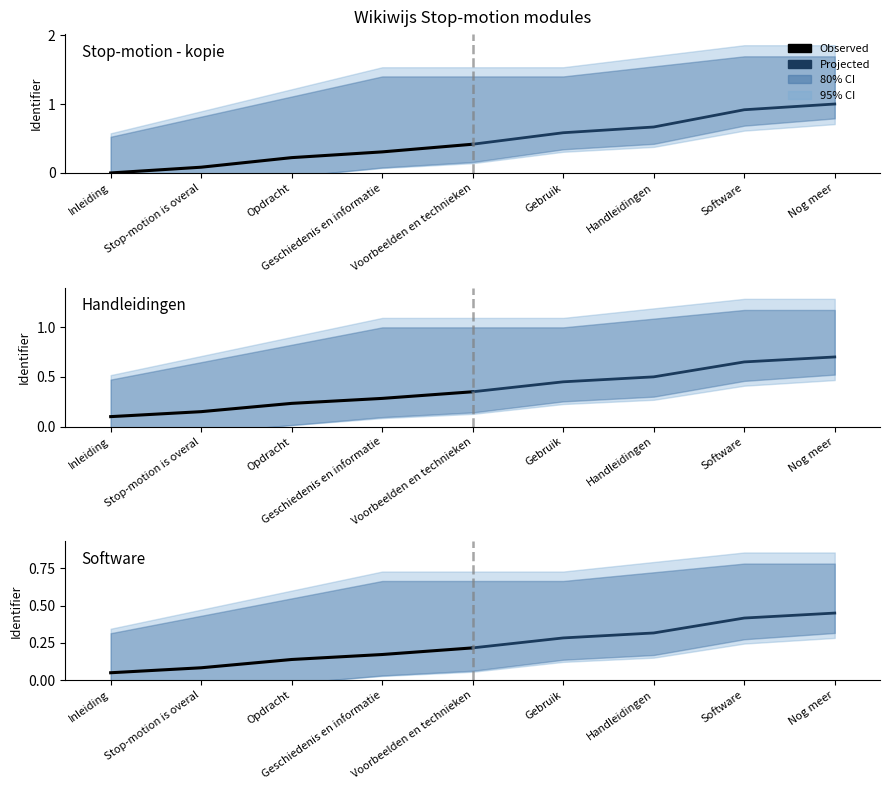

True or false: Projected and Observed cross at least once.

False